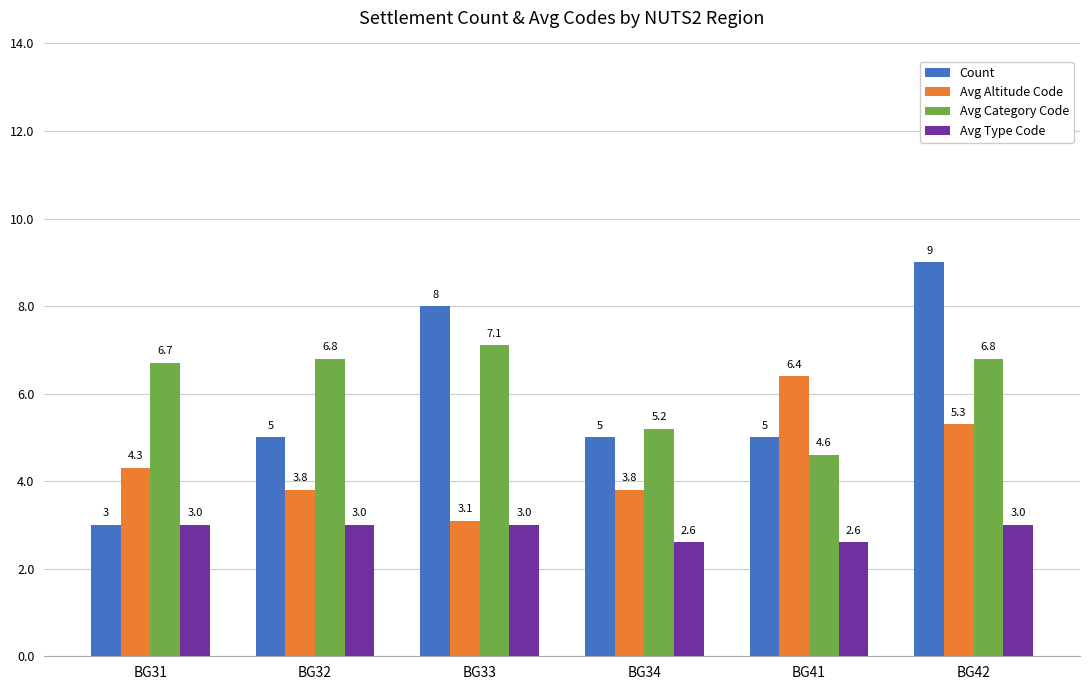

The Avg Altitude Code series shows 6.4 at BG41. True or false?

True